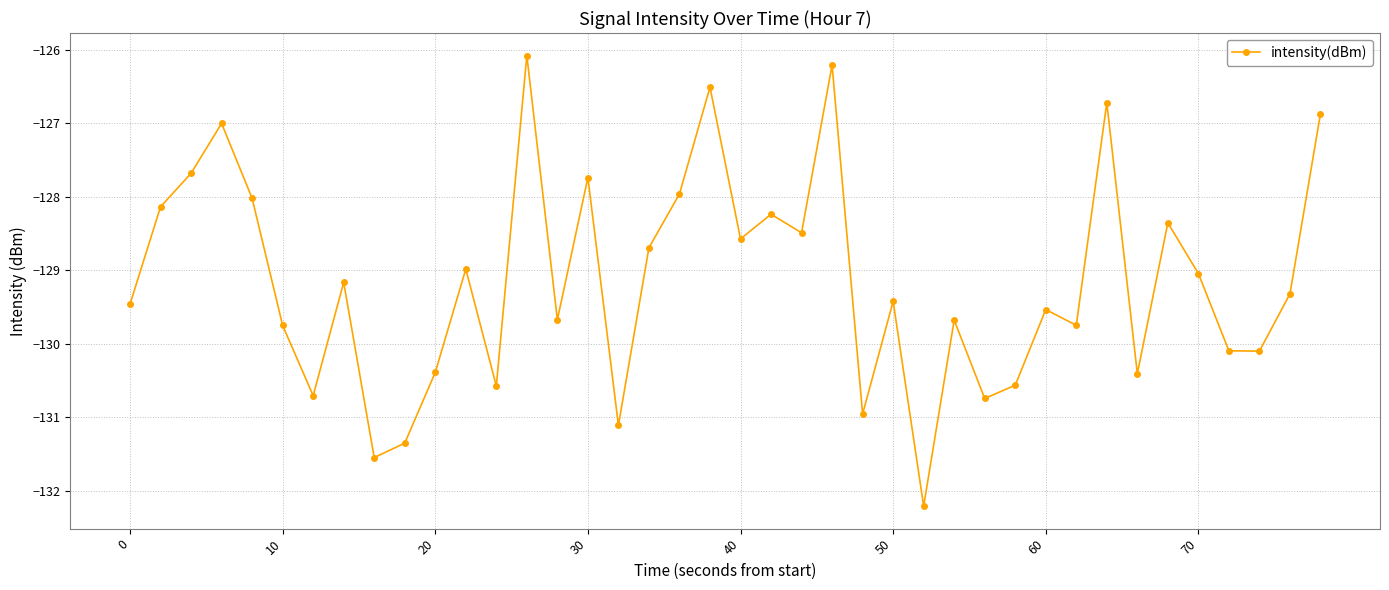

What is the average value?

-129.1